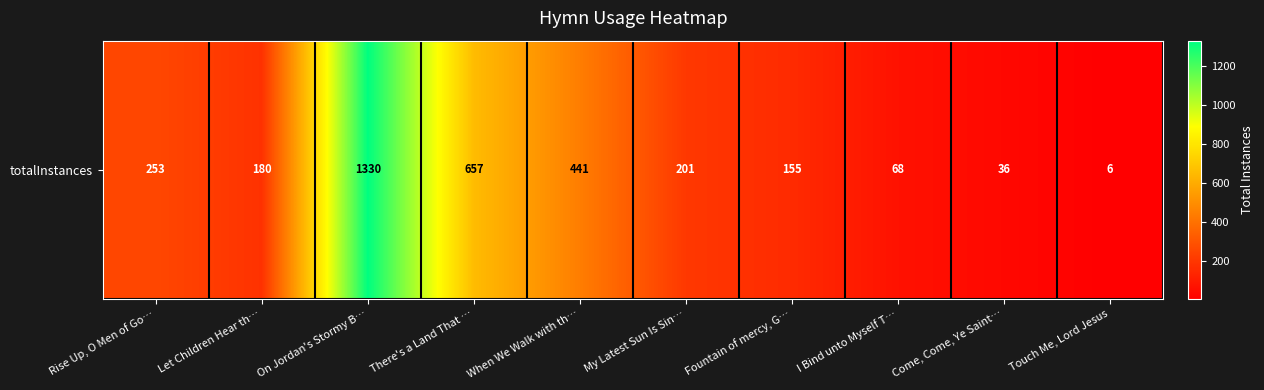

Reading left to right, transcribe all the data shown in this chart.

Rise Up, O Men of Go…=253	Let Children Hear th…=180	On Jordan's Stormy B…=1330	There's a Land That …=657	When We Walk with th…=441	My Latest Sun Is Sin…=201	Fountain of mercy, G…=155	I Bind unto Myself T…=68	Come, Come, Ye Saint…=36	Touch Me, Lord Jesus=6